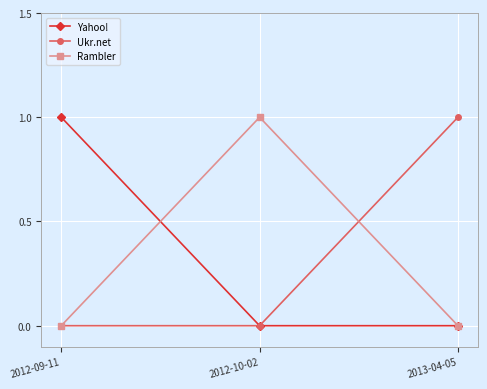

What is the maximum value for Yahoo!?

1